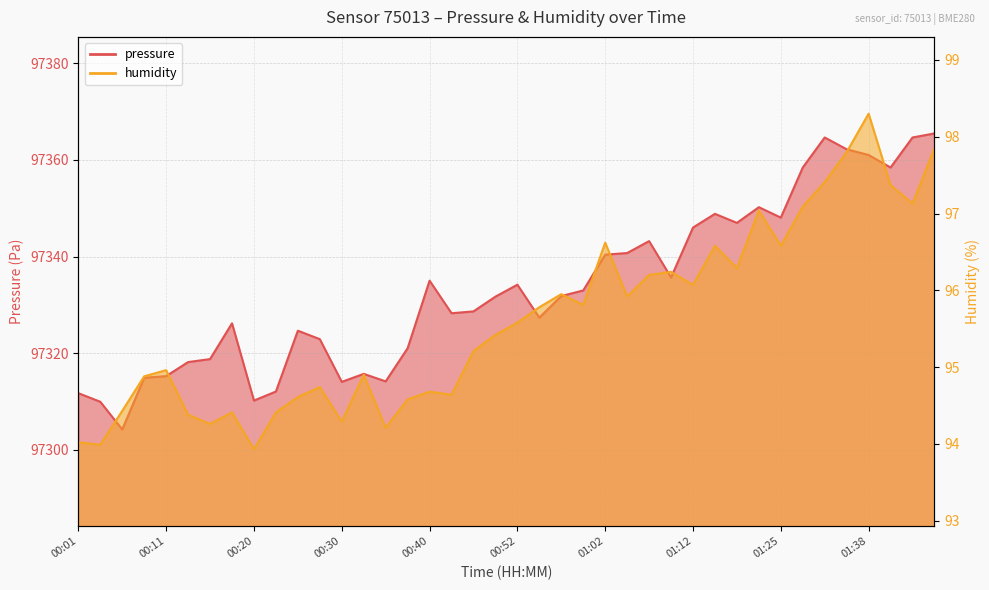

Which series has the largest total across all categories?

pressure